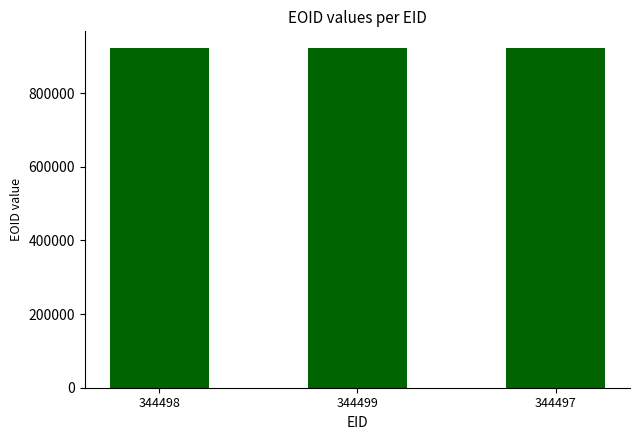

What is the minimum value shown in the chart?

922178